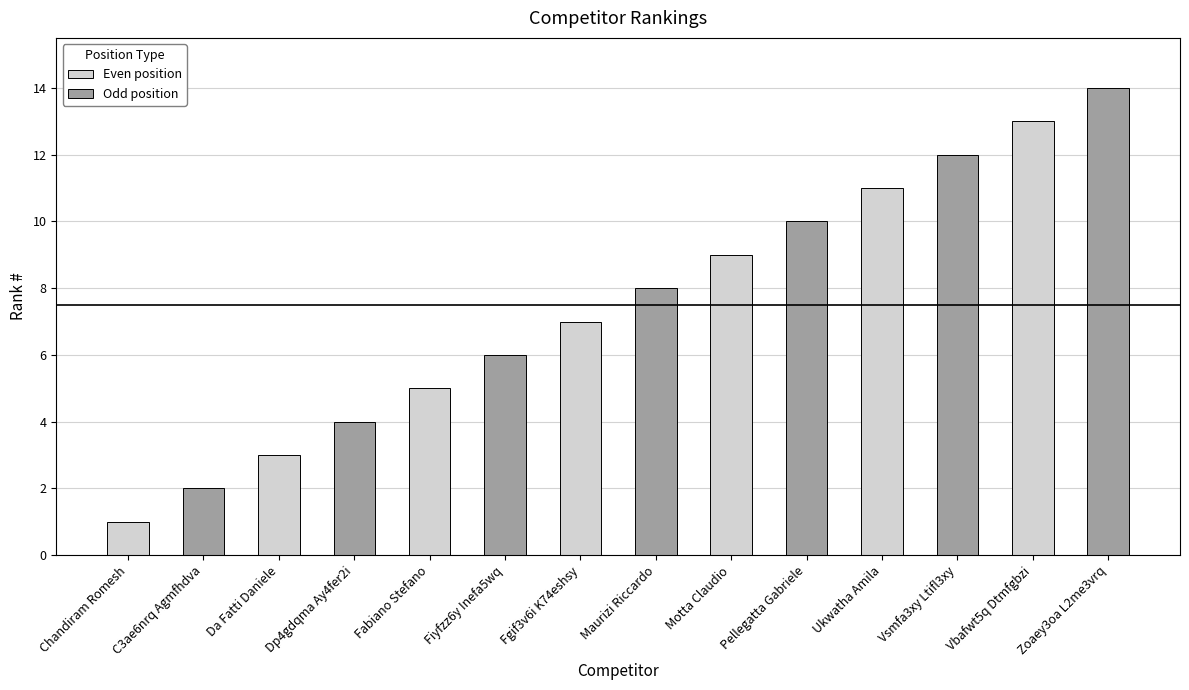

Reading right to left, extract all data points from this chart.

Zoaey3oa L2me3vrq=14	Vbafwt5q Dtmfgbzi=13	Vsmfa3xy Ltifl3xy=12	Ukwatha Amila=11	Pellegatta Gabriele=10	Motta Claudio=9	Maurizi Riccardo=8	Fgif3v6i K74eshsy=7	Fiyfzz6y Inefa5wq=6	Fabiano Stefano=5	Dp4gdqma Ay4fer2i=4	Da Fatti Daniele=3	C3ae6nrq Agmfhdva=2	Chandiram Romesh=1